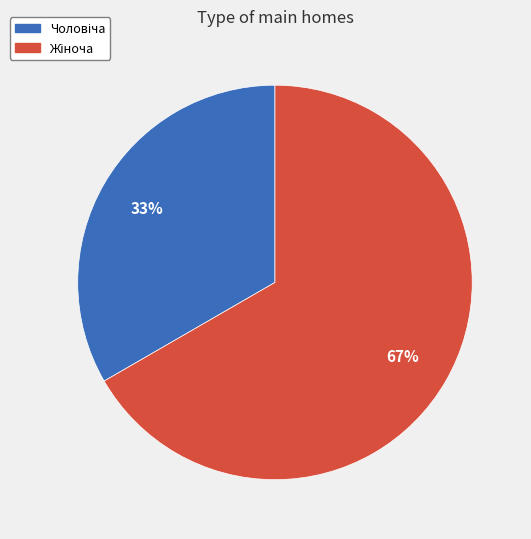

Does any single category account for the majority?

Yes